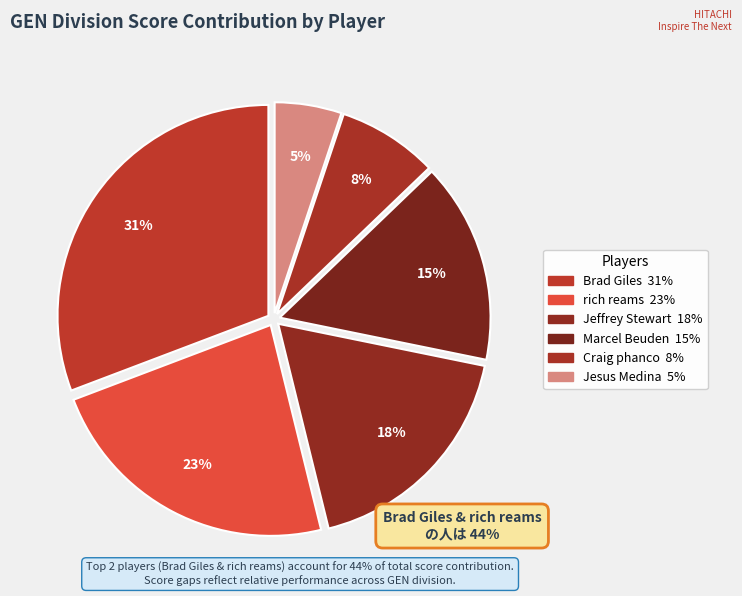

To the nearest percent, what is the difference between the Craig phanco and Brad Giles slice percentages?

23%